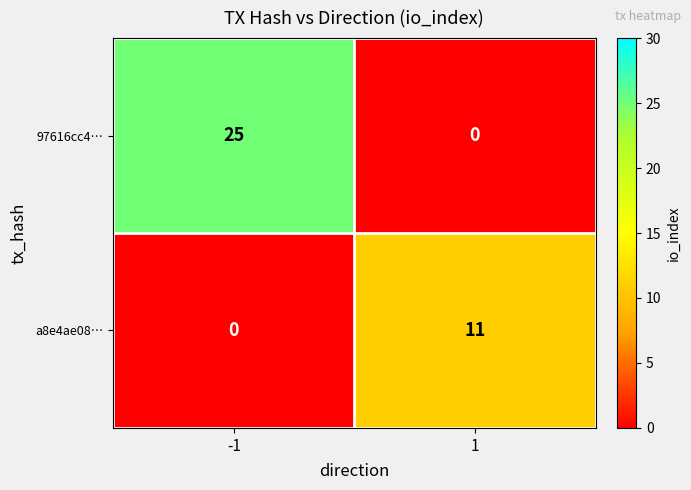

What is the difference between the a8e4ae08… values at -1 and 1?

11